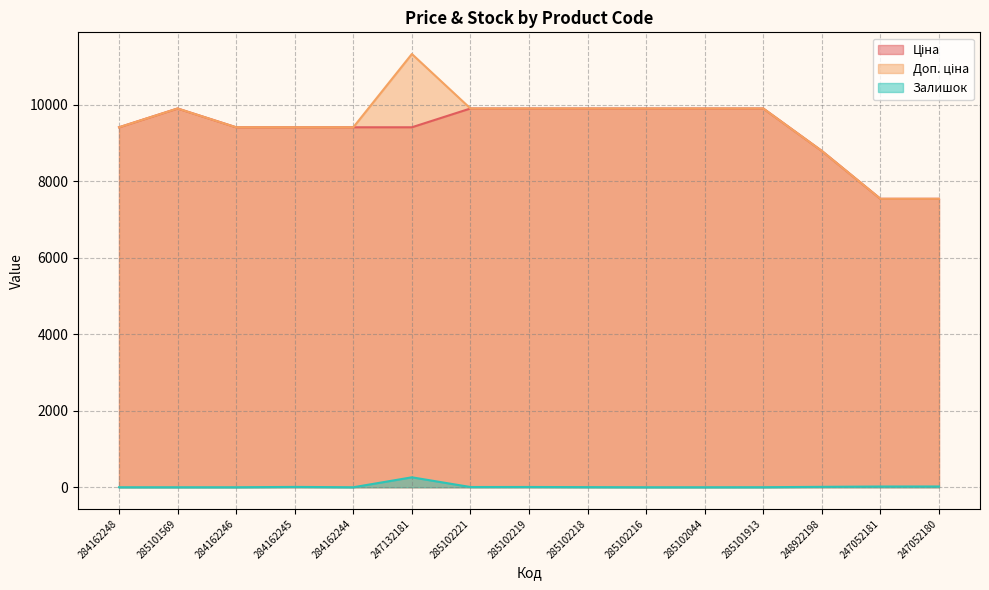

List the series in order of their peak value, highest first.

Доп. ціна, Ціна, Залишок